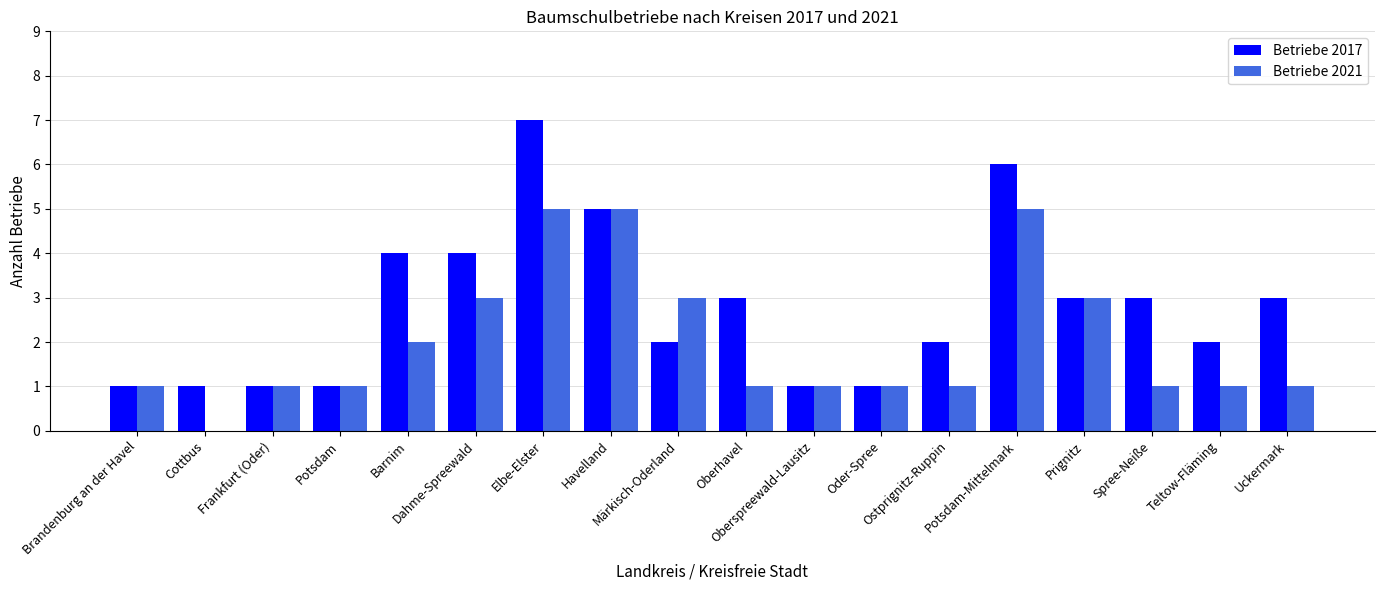

Reading right to left, extract all data points from this chart.

Betriebe 2017: Uckermark=3	Teltow-Fläming=2	Spree-Neiße=3	Prignitz=3	Potsdam-Mittelmark=6	Ostprignitz-Ruppin=2	Oder-Spree=1	Oberspreewald-Lausitz=1	Oberhavel=3	Märkisch-Oderland=2	Havelland=5	Elbe-Elster=7	Dahme-Spreewald=4	Barnim=4	Potsdam=1	Frankfurt (Oder)=1	Cottbus=1	Brandenburg an der Havel=1
Betriebe 2021: Uckermark=1	Teltow-Fläming=1	Spree-Neiße=1	Prignitz=3	Potsdam-Mittelmark=5	Ostprignitz-Ruppin=1	Oder-Spree=1	Oberspreewald-Lausitz=1	Oberhavel=1	Märkisch-Oderland=3	Havelland=5	Elbe-Elster=5	Dahme-Spreewald=3	Barnim=2	Potsdam=1	Frankfurt (Oder)=1	Cottbus=0	Brandenburg an der Havel=1